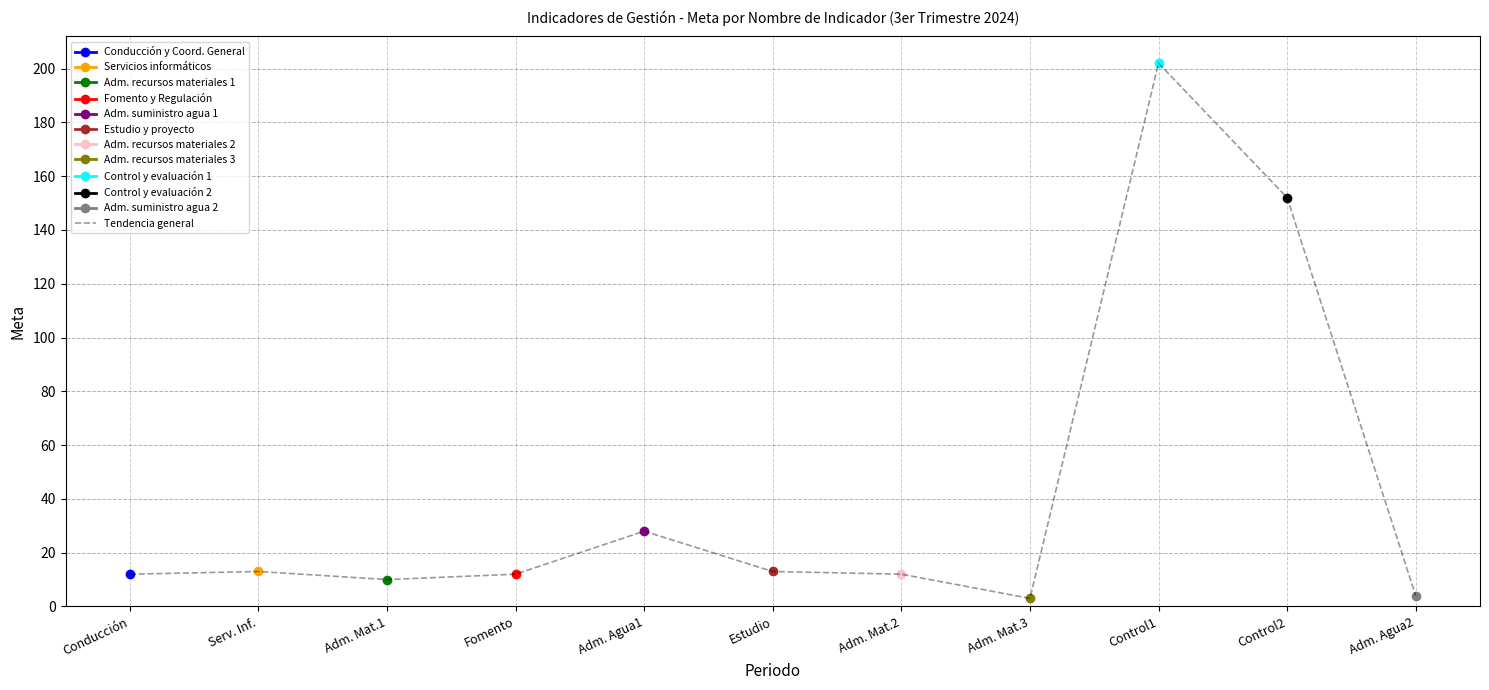

Is it true that the value at Fomento is 4?

False